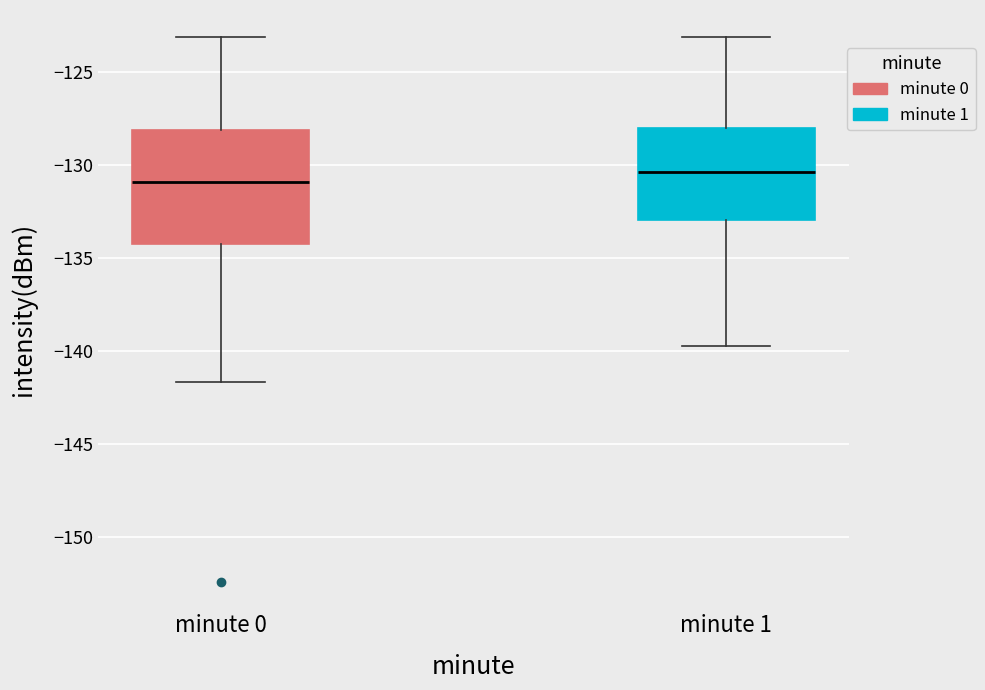

Where is the upper edge of the box for minute 1 on the y-axis? The values are not printed on the chart, so give them approximately, as read against the axis.

-128.0